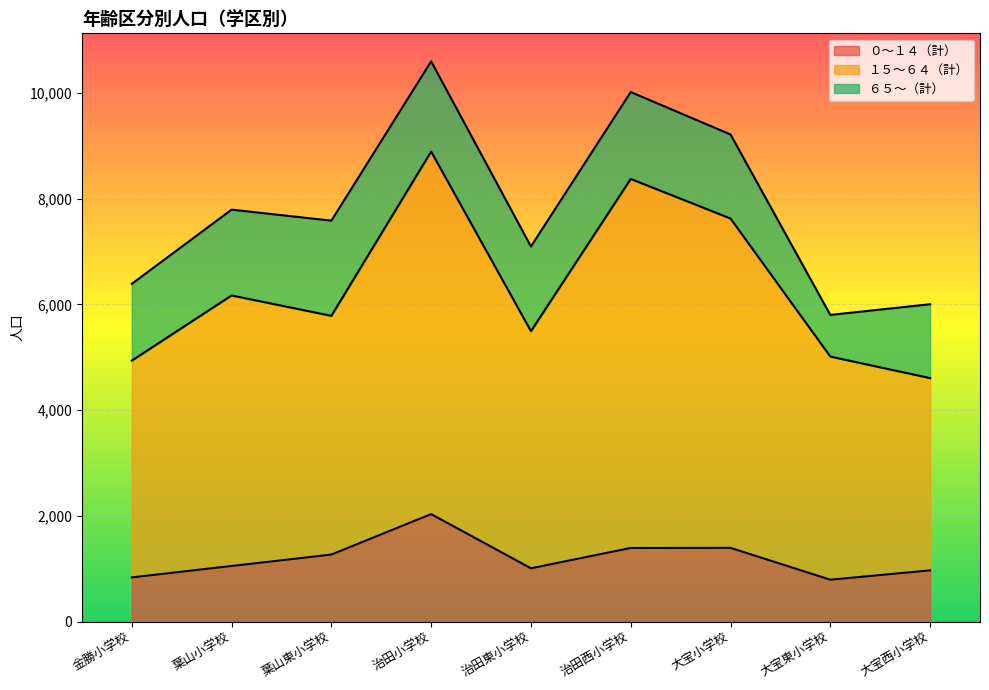

Which category has the lowest value in the １５～６４（計） series?

大宝西小学校